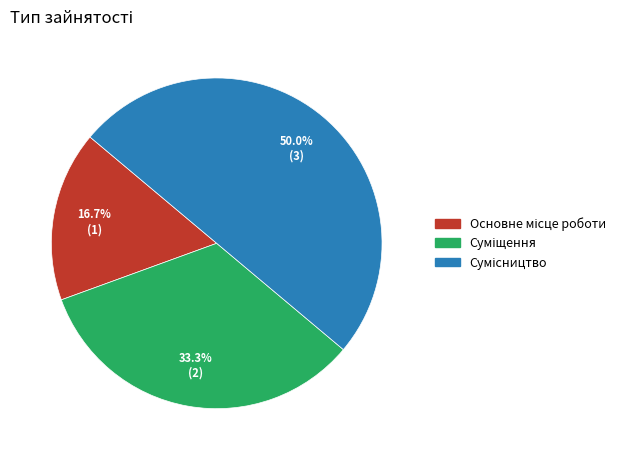

Count the number of slices in the pie.

3